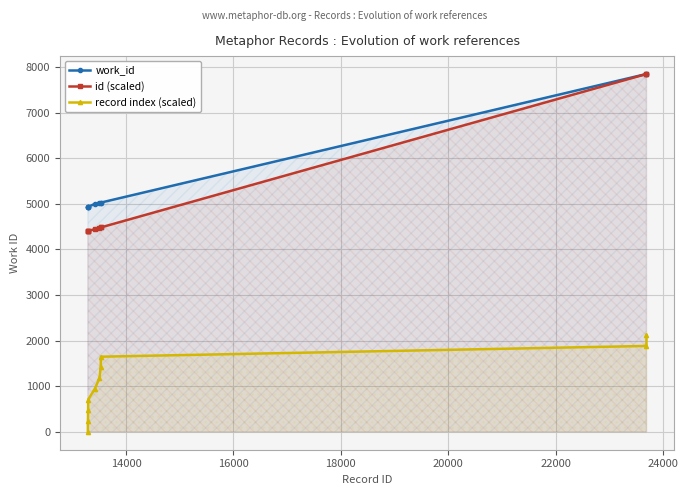

Which series has the largest total across all categories?

work_id